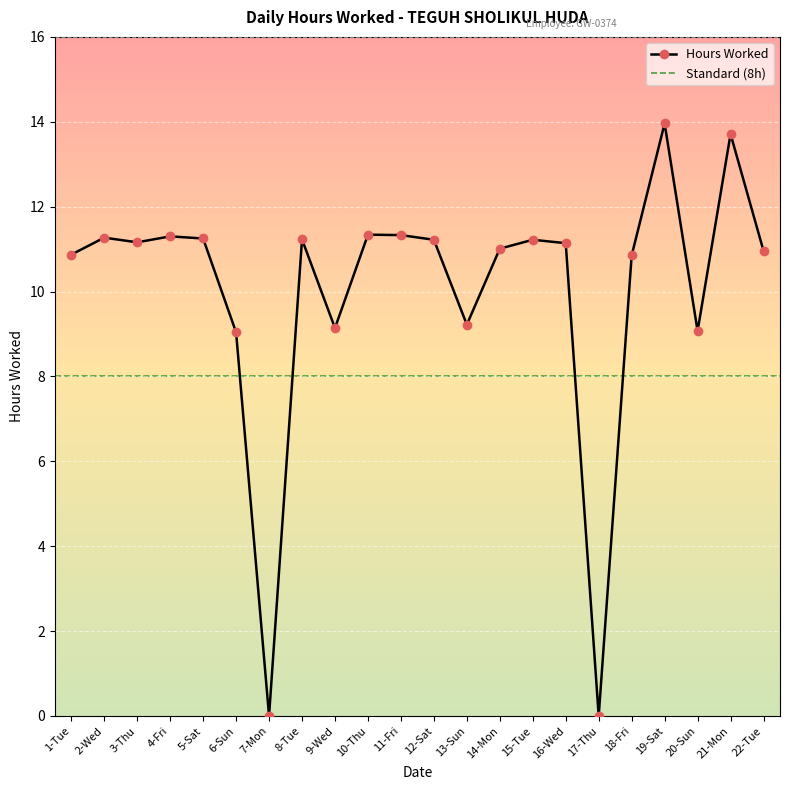

Is this an area chart (filled region under the line)?

No